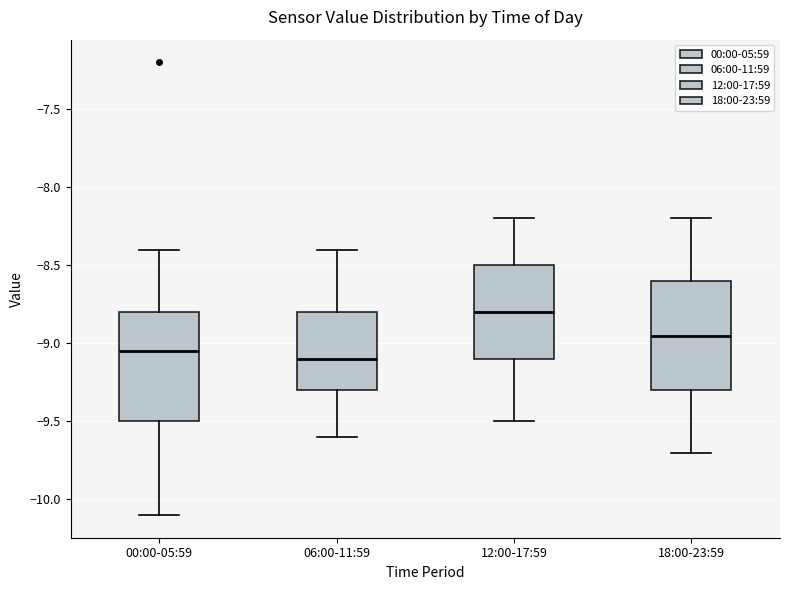

Where is the lower edge of the box for 06:00-11:59 on the y-axis? The values are not printed on the chart, so give them approximately, as read against the axis.

-9.30